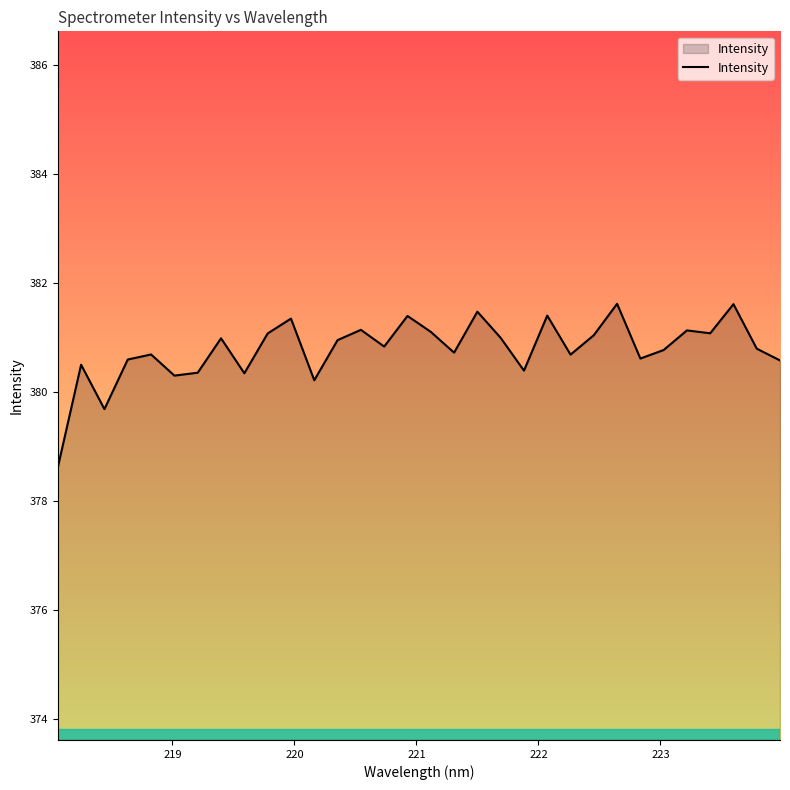

What is the minimum value shown in the chart?

378.6